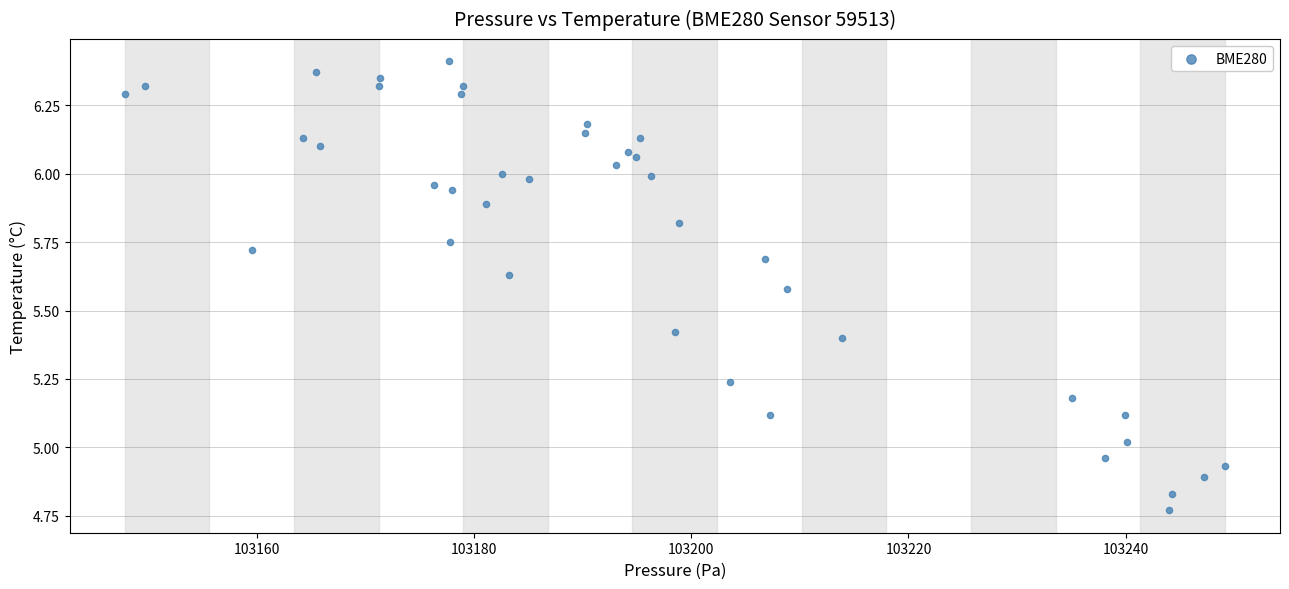

What is the range of Y values (max minus min)?

1.6